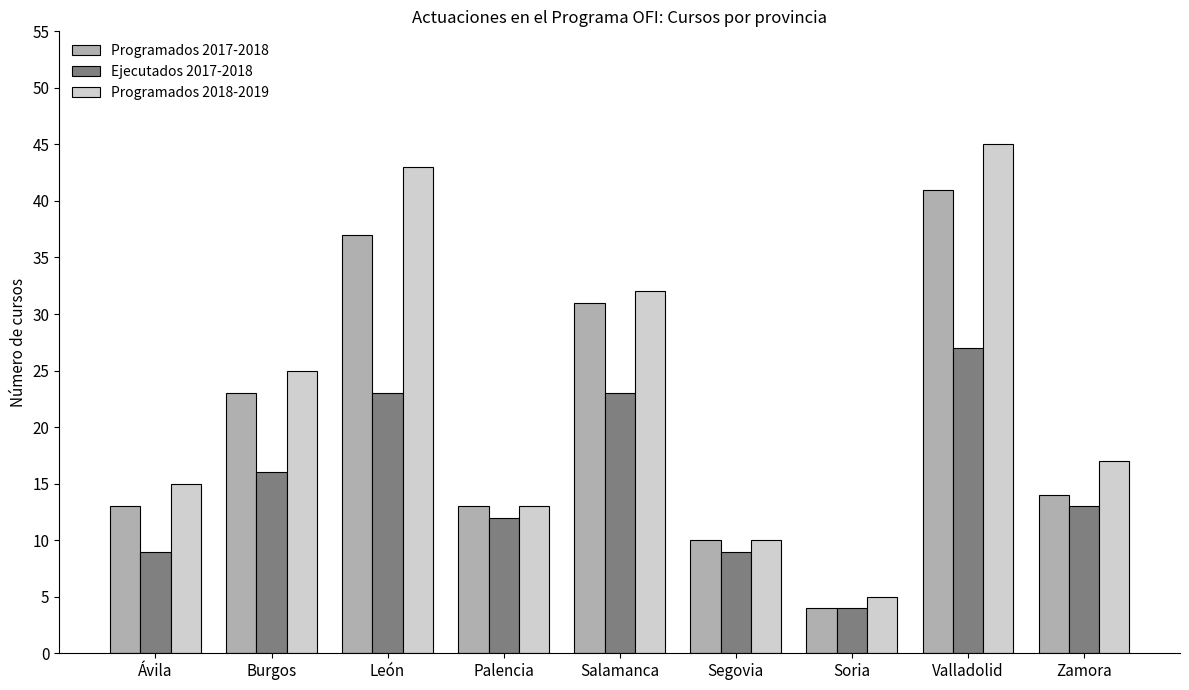

What position from the left is Soria?

7